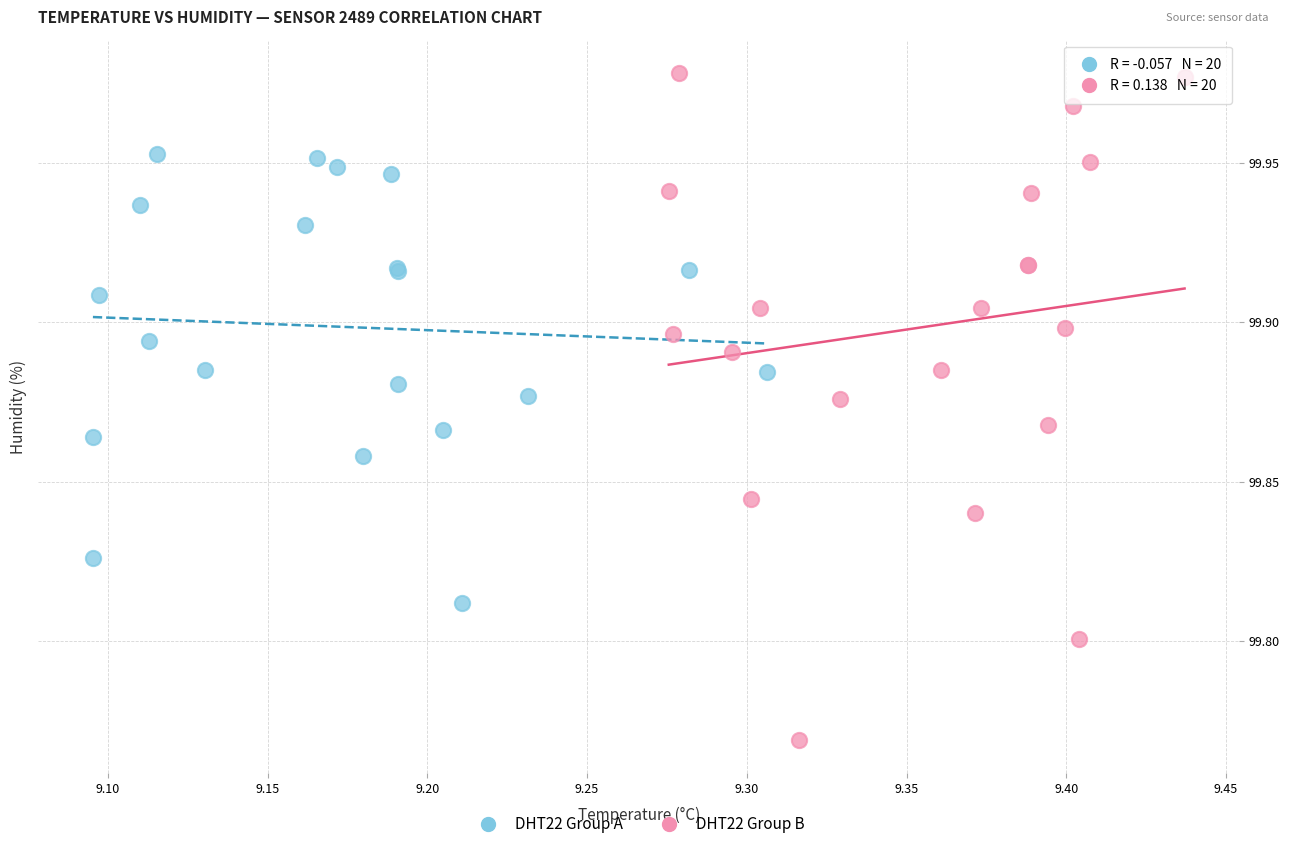

Which series contains the highest Y value?

DHT22 Group B